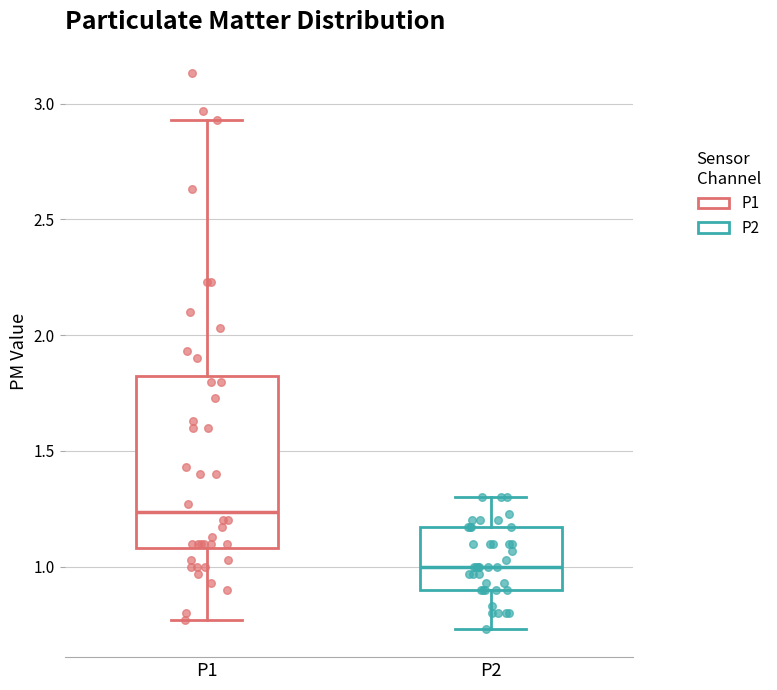

Reading left to right, read every box against the y-axis: the position of its median line, the range the box covers, and the ends of its whiskers. The values are not printed on the chart, so give them approximately, as read against the axis.

P1: median 1.25, box 1.10 to 1.85, whiskers 0.75 to 2.95
P2: median 1.00, box 0.90 to 1.15, whiskers 0.75 to 1.30